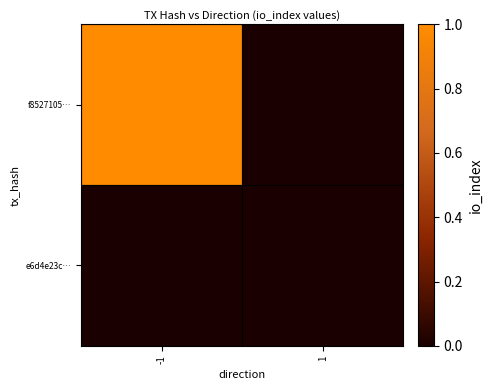

Which series has the widest spread of values?

f8527105…